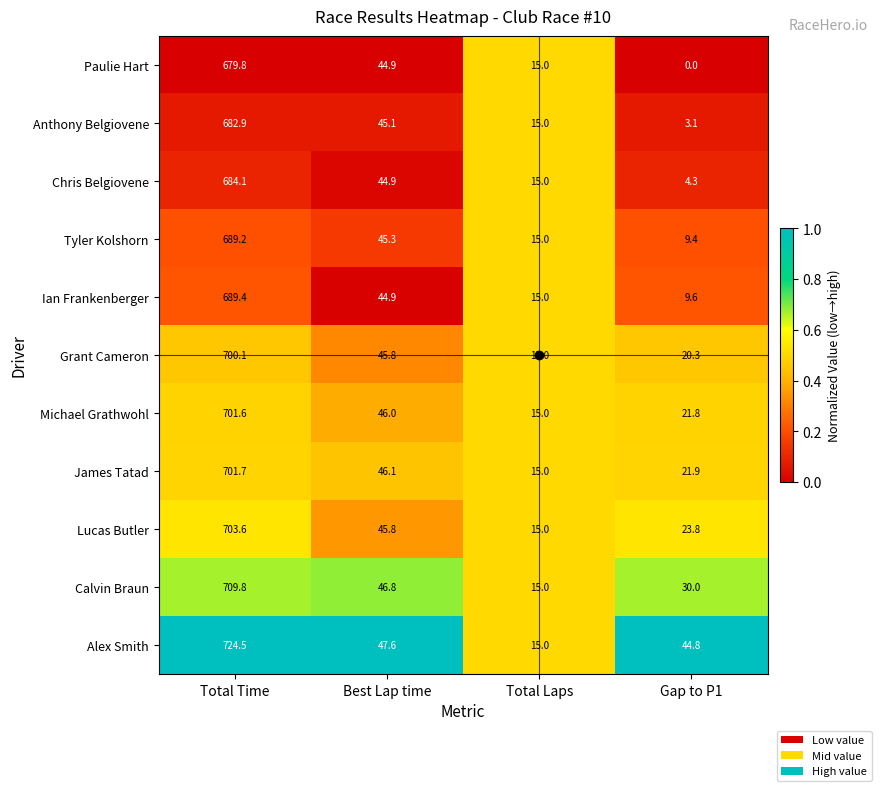

At which category does the chart reach its minimum across all series?

Gap to P1